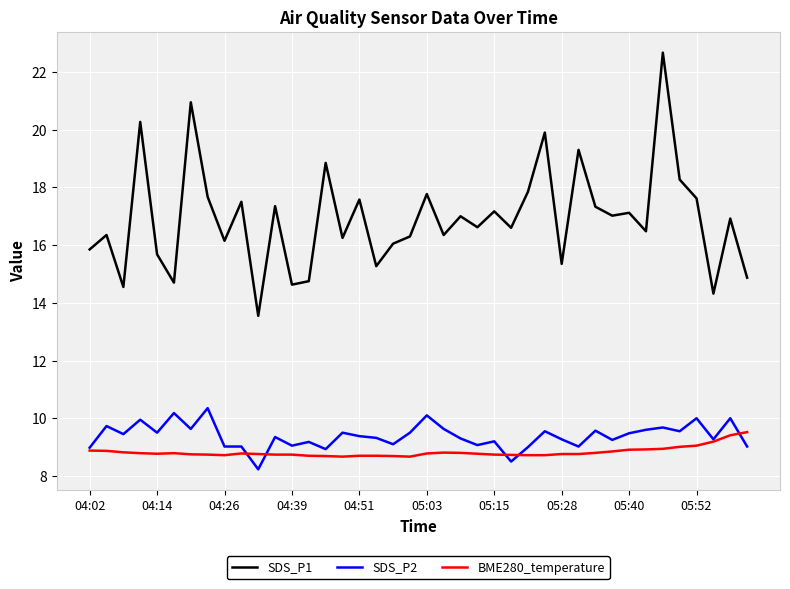

Which series has the largest range (max minus min)?

SDS_P1